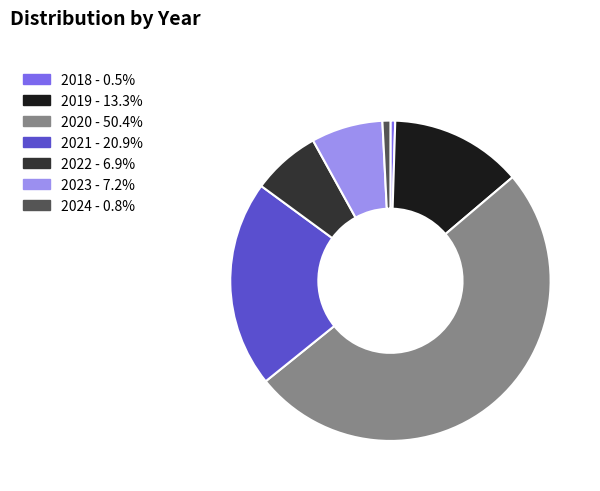

Between 2019 and 2020, which is larger?

2020